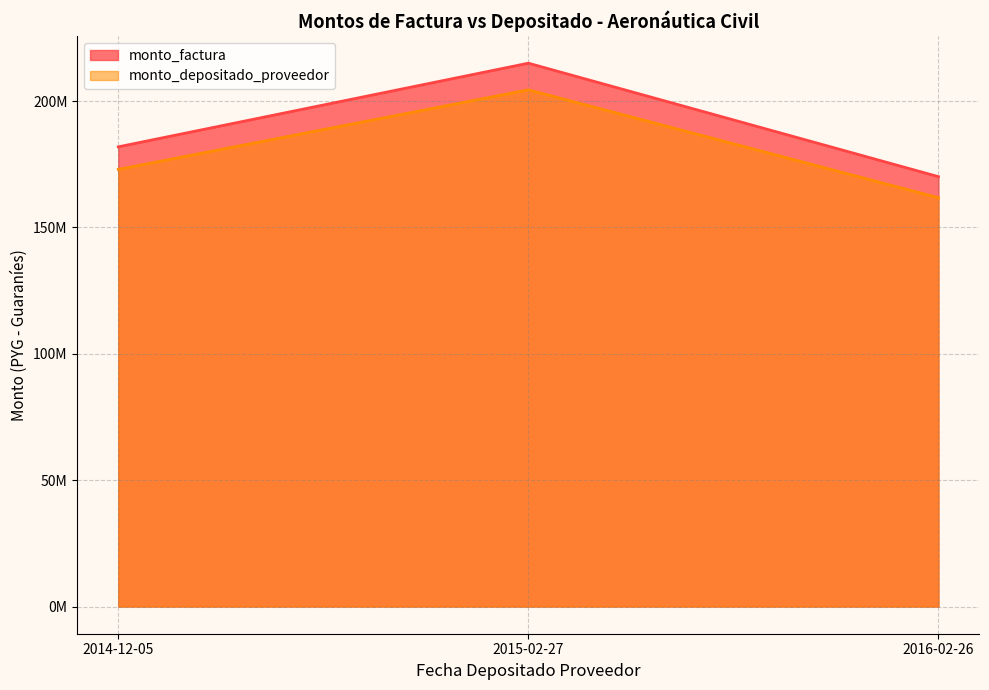

True or false: monto_depositado_proveedor has a value of 172983593 at 2014-12-05.

True